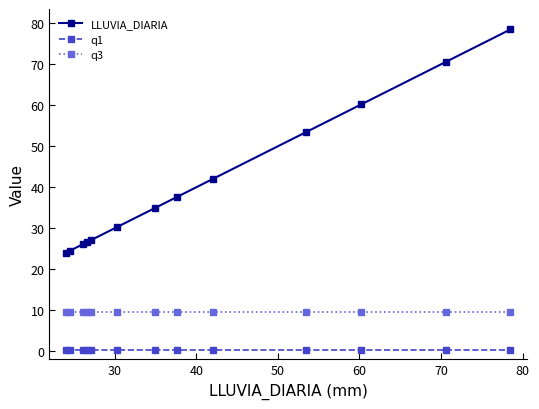

How many lines are shown in the chart?

3